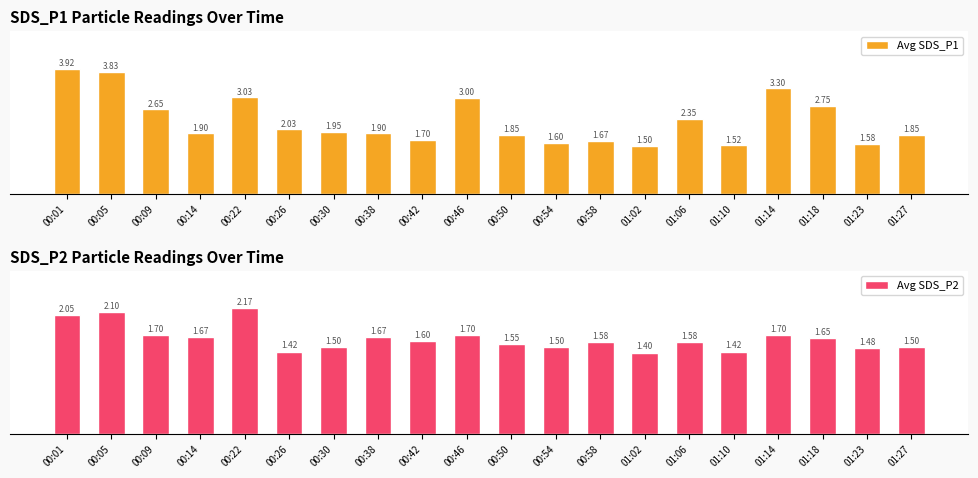

Reading left to right, extract all data points from this chart.

Avg SDS_P1: 3.9	3.8	2.6	1.9	3.0	2.0	1.9	1.9	1.7	3.0	1.9	1.6	1.7	1.5	2.4	1.5	3.3	2.8	1.6	1.9
Avg SDS_P2: 2.0	2.1	1.7	1.7	2.2	1.4	1.5	1.7	1.6	1.7	1.6	1.5	1.6	1.4	1.6	1.4	1.7	1.6	1.5	1.5